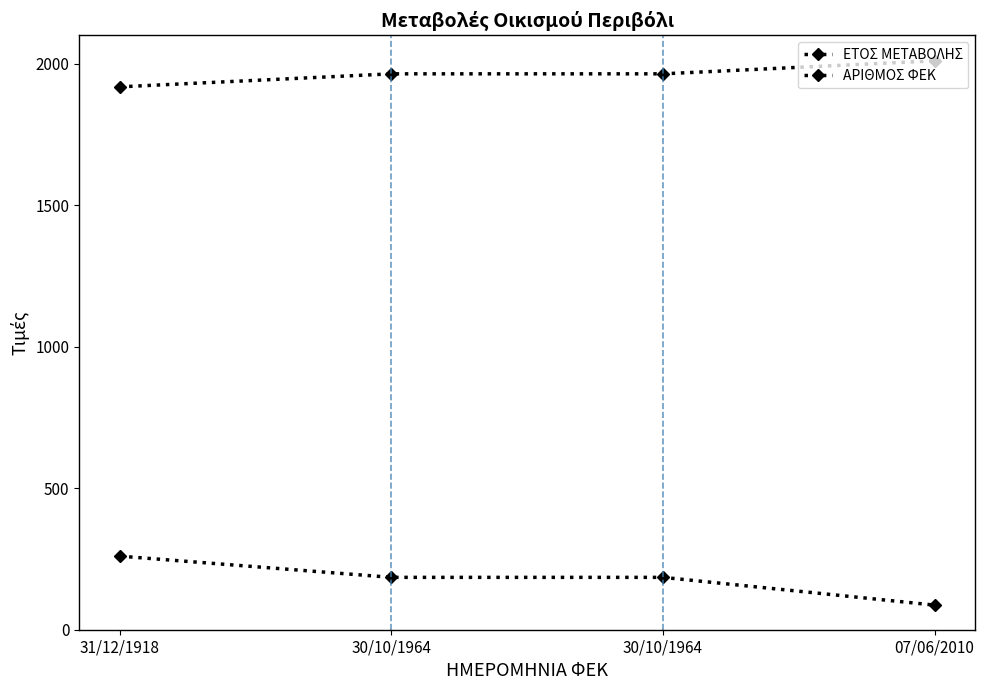

How many series are shown in this chart?

2